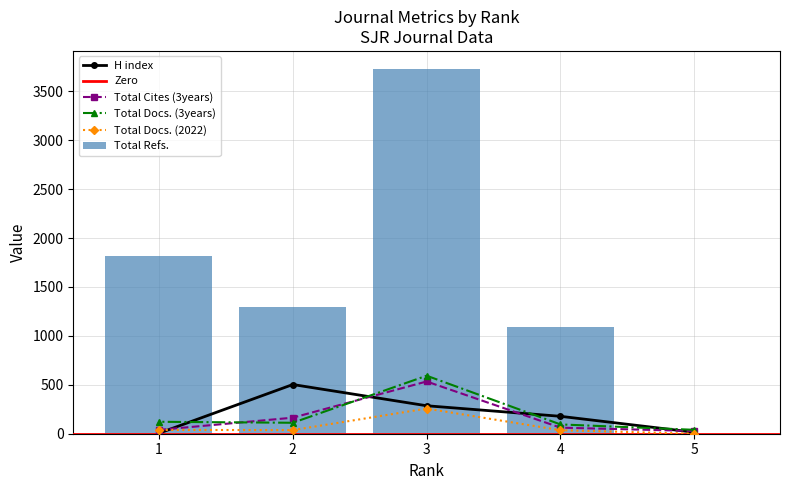

The value of Total Refs. at 5 is 0. True or false?

True